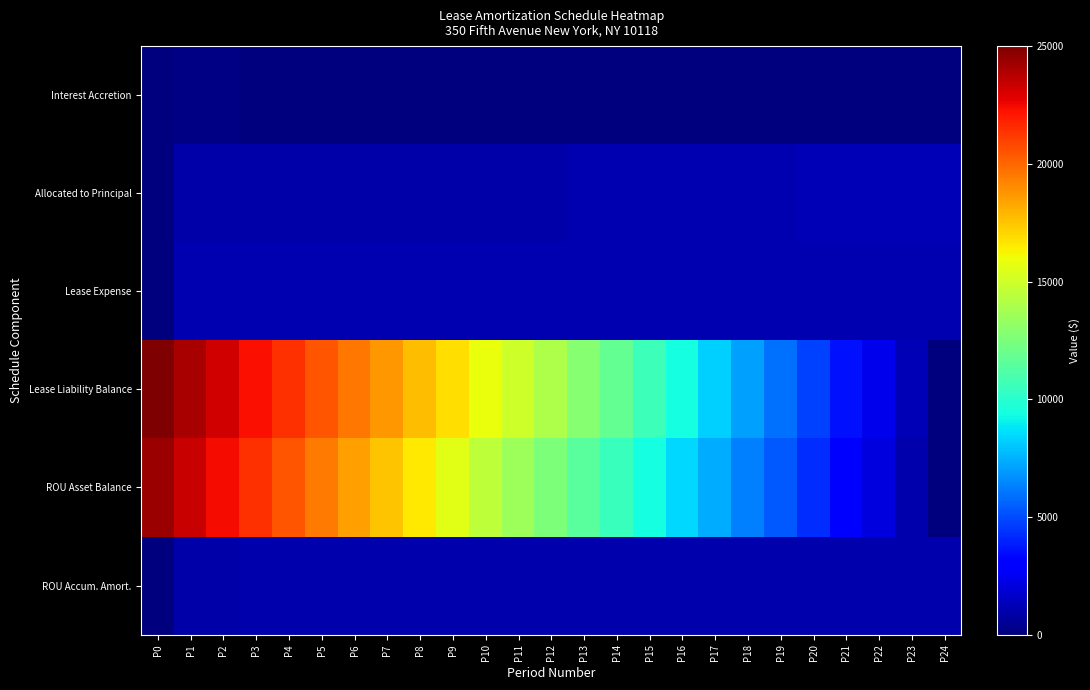

Reading left to right, transcribe all the data shown in this chart.

Interest Accretion: P0=0.0	P1=104.2	P2=100.5	P3=96.8	P4=93.0	P5=89.2	P6=85.4	P7=81.6	P8=77.8	P9=73.9	P10=70.1	P11=66.2	P12=62.3	P13=58.4	P14=53.6	P15=48.9	P16=44.1	P17=39.3	P18=34.4	P19=29.6	P20=24.7	P21=19.8	P22=14.9	P23=9.9	P24=5.0
Allocated to Principal: P0=0.0	P1=895.8	P2=899.5	P3=903.2	P4=907.0	P5=910.8	P6=914.6	P7=918.4	P8=922.2	P9=926.1	P10=929.9	P11=933.8	P12=937.7	P13=1141.6	P14=1146.3	P15=1151.1	P16=1155.9	P17=1160.7	P18=1165.6	P19=1170.4	P20=1175.3	P21=1180.2	P22=1185.1	P23=1190.1	P24=1195.0
Lease Expense: P0=0.0	P1=1075.0	P2=1075.0	P3=1075.0	P4=1075.0	P5=1075.0	P6=1075.0	P7=1075.0	P8=1075.0	P9=1075.0	P10=1075.0	P11=1075.0	P12=1075.0	P13=1075.0	P14=1075.0	P15=1075.0	P16=1075.0	P17=1075.0	P18=1075.0	P19=1075.0	P20=1075.0	P21=1075.0	P22=1075.0	P23=1075.0	P24=1075.0
Lease Liability Balance: P0=25016.4	P1=24120.7	P2=23221.2	P3=22317.9	P4=21410.9	P5=20500.1	P6=19585.5	P7=18667.2	P8=17744.9	P9=16818.9	P10=15889.0	P11=14955.1	P12=14017.5	P13=12875.9	P14=11729.5	P15=10578.4	P16=9422.5	P17=8261.7	P18=7096.2	P19=5925.7	P20=4750.4	P21=3570.2	P22=2385.1	P23=1195.0	P24=0.0
ROU Asset Balance: P0=24416.4	P1=23445.7	P2=22471.2	P3=21492.9	P4=20510.9	P5=19525.1	P6=18535.5	P7=17542.2	P8=16544.9	P9=15543.9	P10=14539.0	P11=13530.1	P12=12517.5	P13=11500.9	P14=10479.5	P15=9453.4	P16=8422.5	P17=7386.7	P18=6346.2	P19=5300.7	P20=4250.4	P21=3195.2	P22=2135.1	P23=1070.0	P24=0.0
ROU Accum. Amort.: P0=0.0	P1=970.8	P2=974.5	P3=978.2	P4=982.0	P5=985.8	P6=989.6	P7=993.4	P8=997.2	P9=1001.1	P10=1004.9	P11=1008.8	P12=1012.7	P13=1016.6	P14=1021.4	P15=1026.1	P16=1030.9	P17=1035.7	P18=1040.6	P19=1045.4	P20=1050.3	P21=1055.2	P22=1060.1	P23=1065.1	P24=1070.0